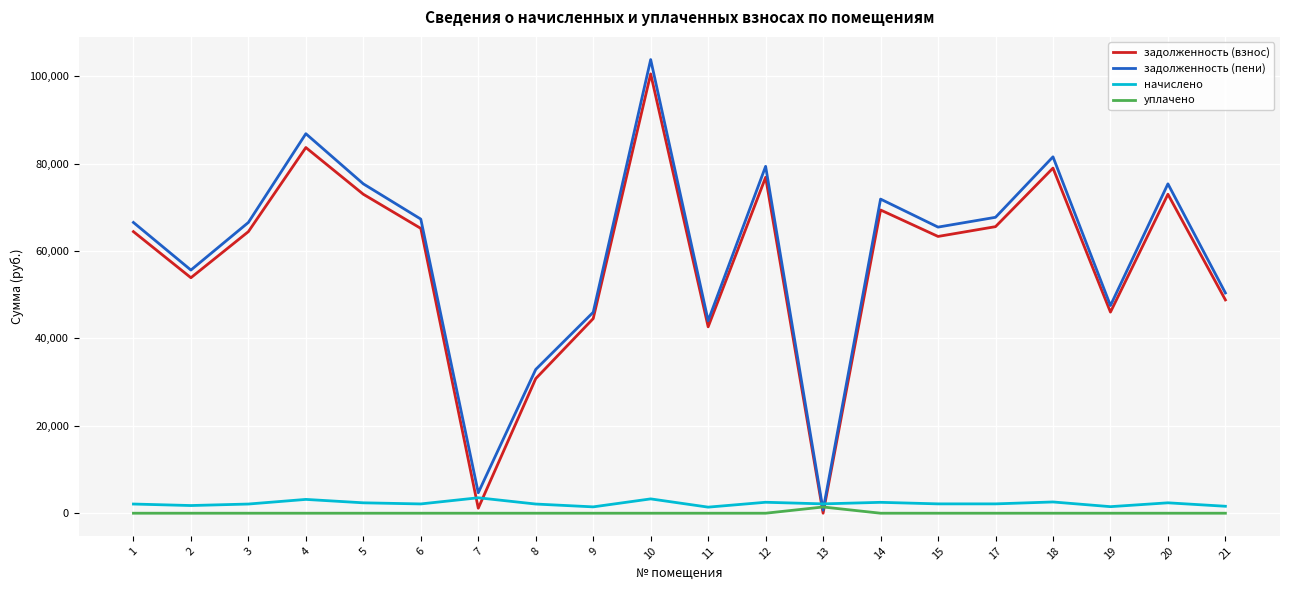

At 9, list the series in order from smallest to largest.

уплачено, начислено, задолженность (взнос), задолженность (пени)